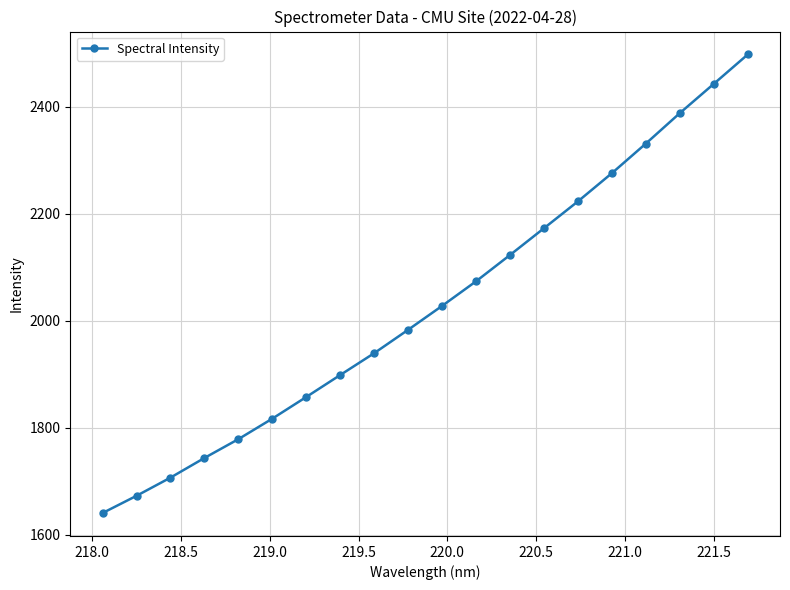

True or false: there are more than 0 points higher than both neighbors.

False